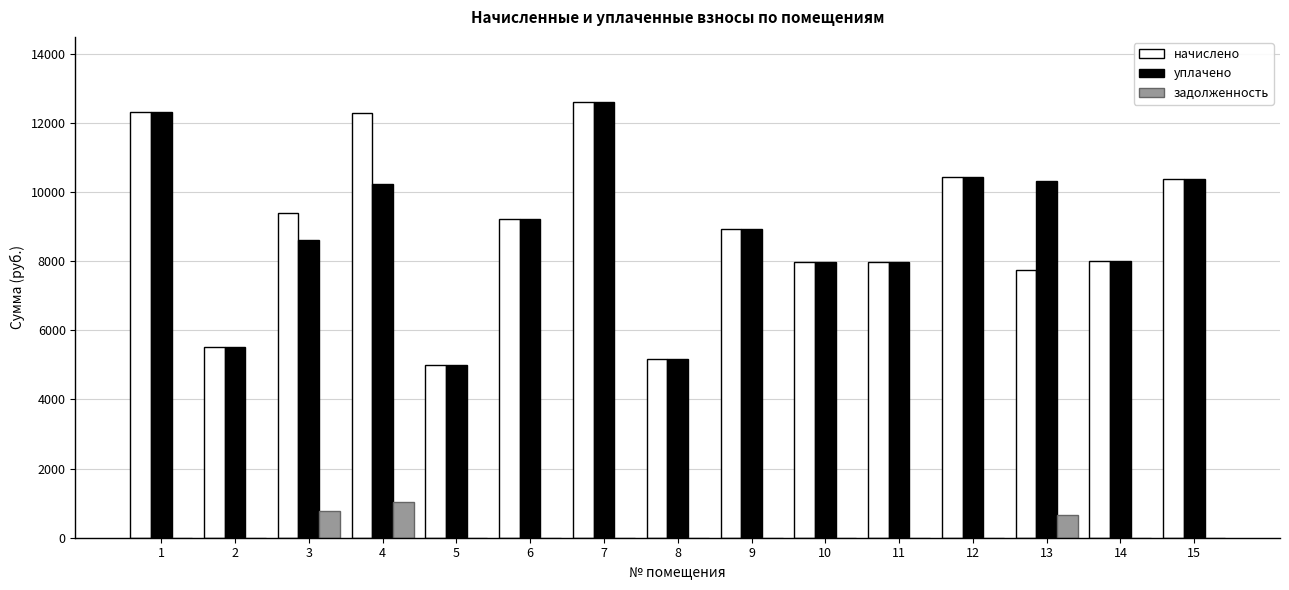

Which series changed the most between 2 and 4?

начислено